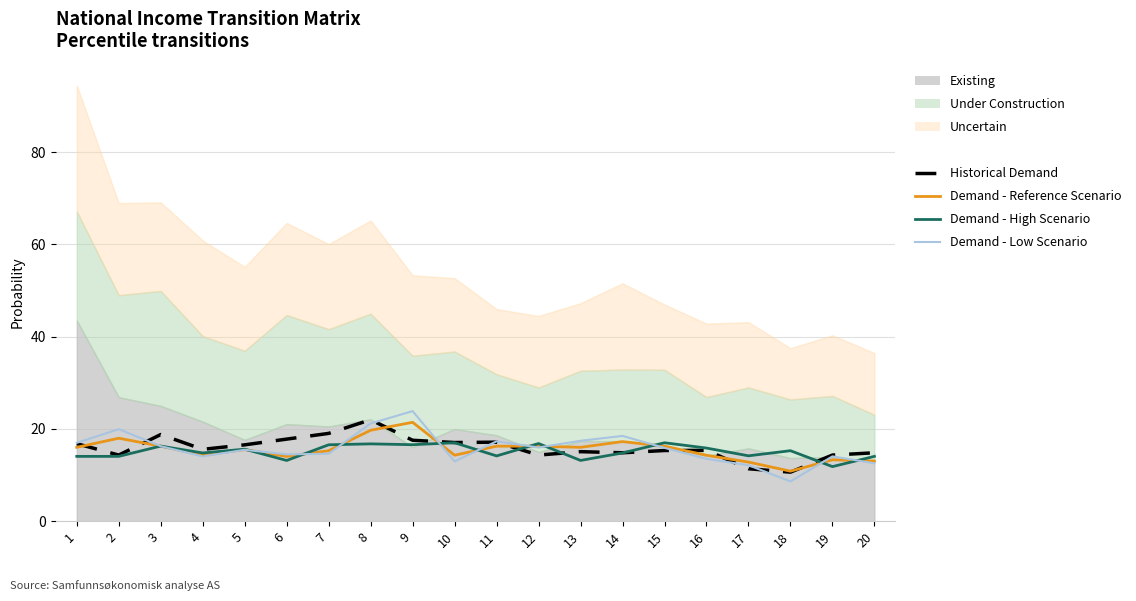

What is the difference between the maximum and second lowest values in the Demand - High Scenario series?

3.8